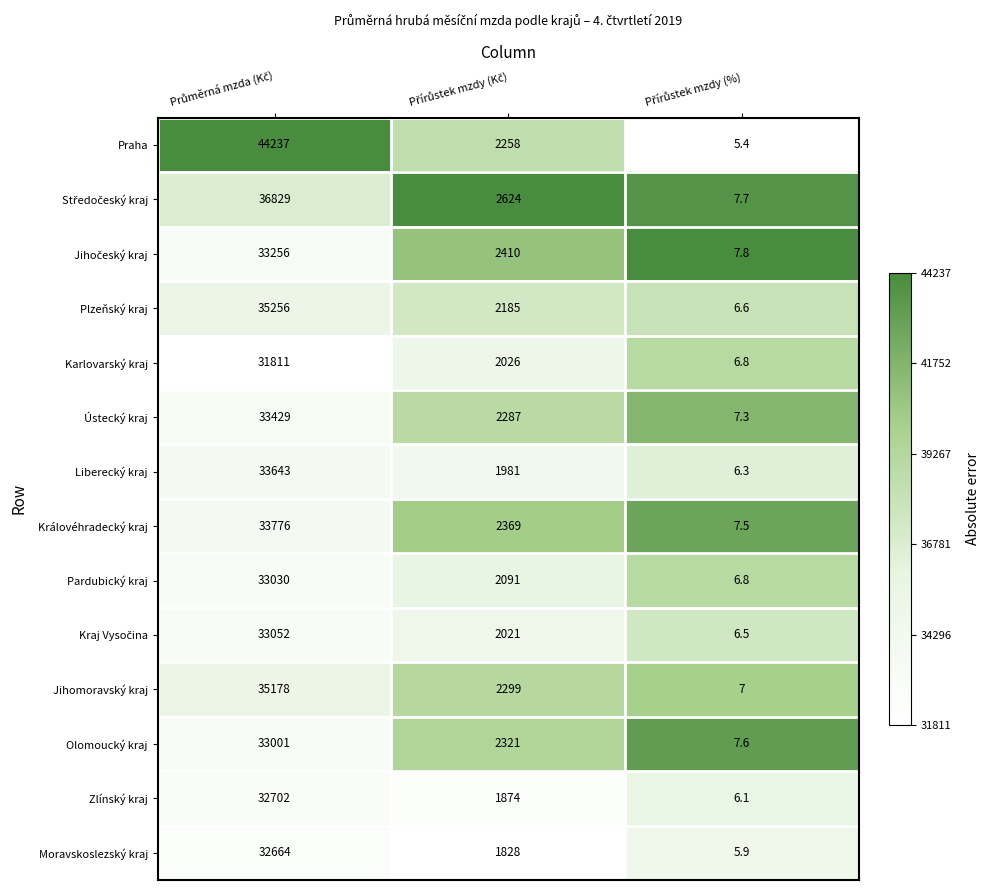

What is the greatest value displayed?

44237.0